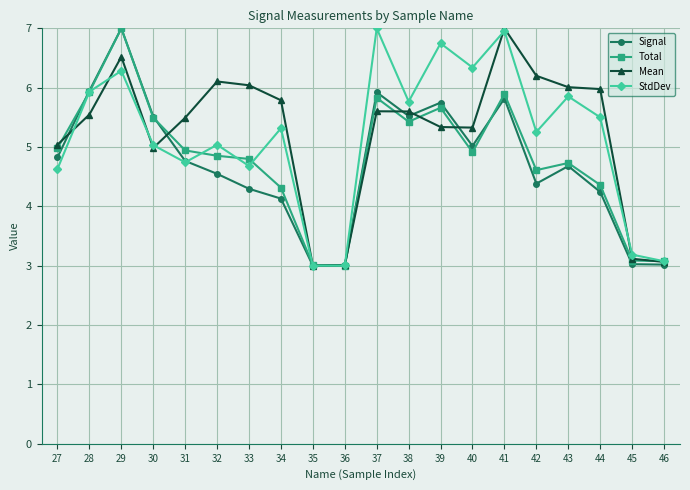

How many lines are shown in the chart?

4